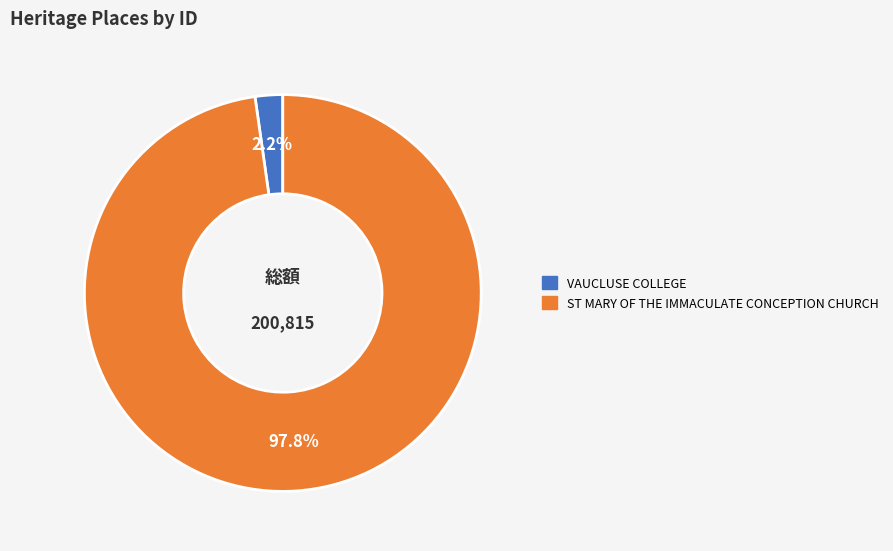

True or false: ST MARY OF THE IMMACULATE CONCEPTION CHURCH accounts for 98% of the total.

True